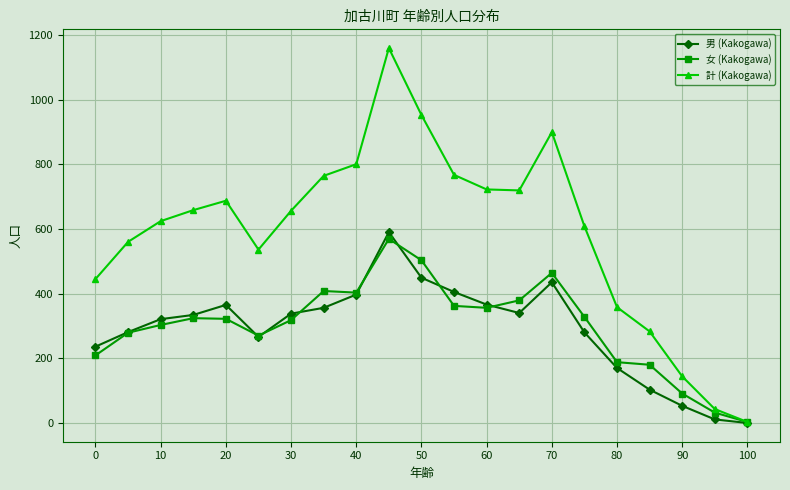

In 女 (Kakogawa), how many points are higher than both neighbors (excluding endpoints)?

4